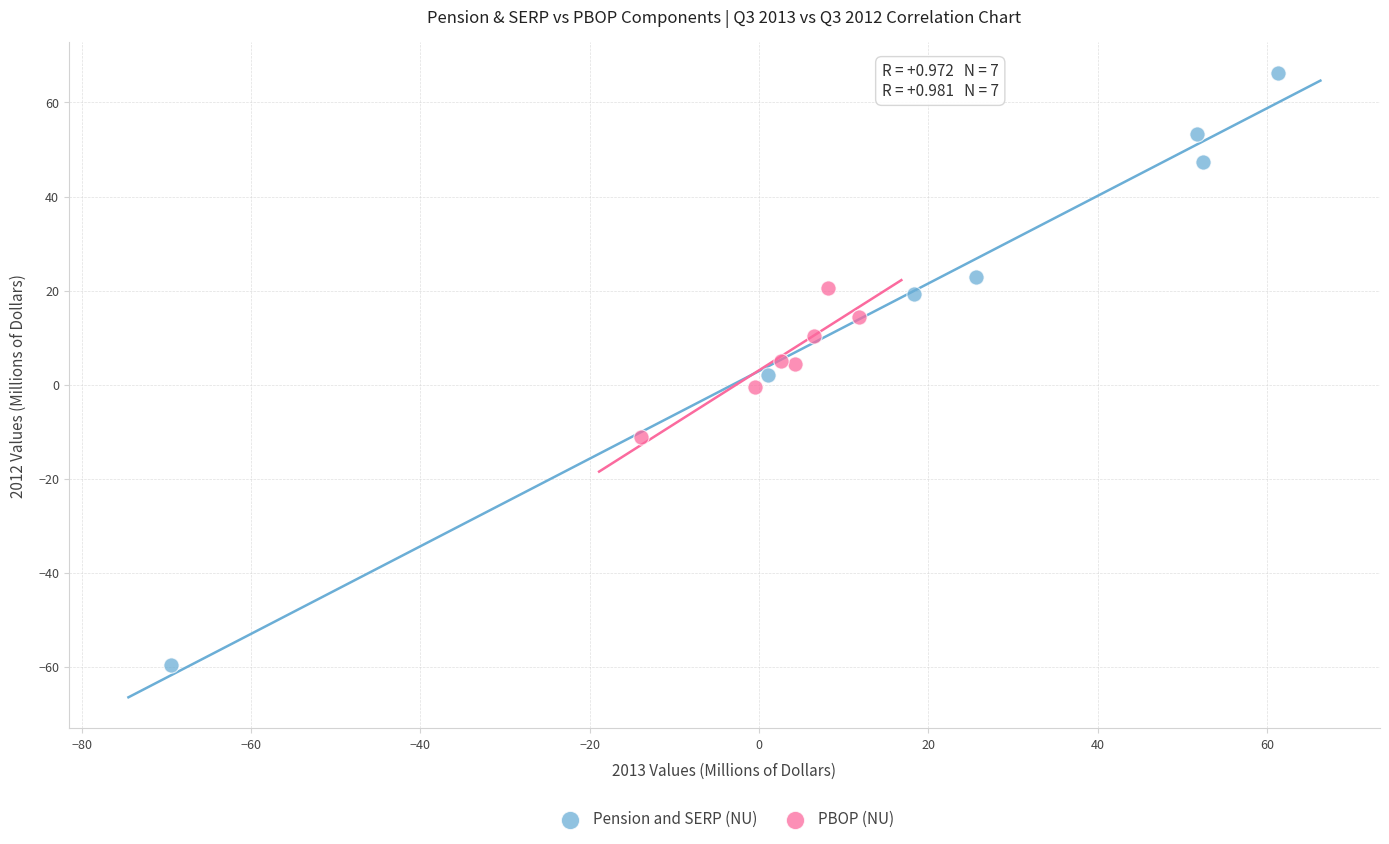

Which series has the widest spread of Y values?

Pension and SERP (NU)